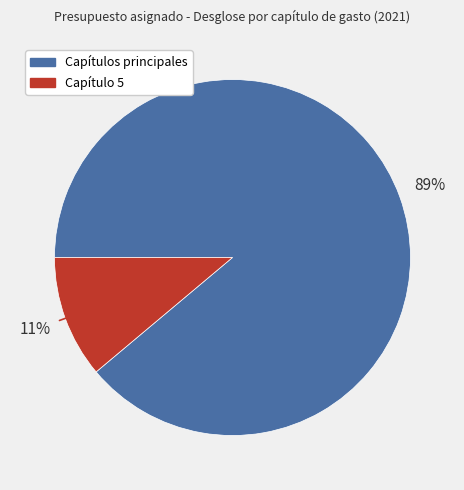

How many segments does this pie chart have?

2